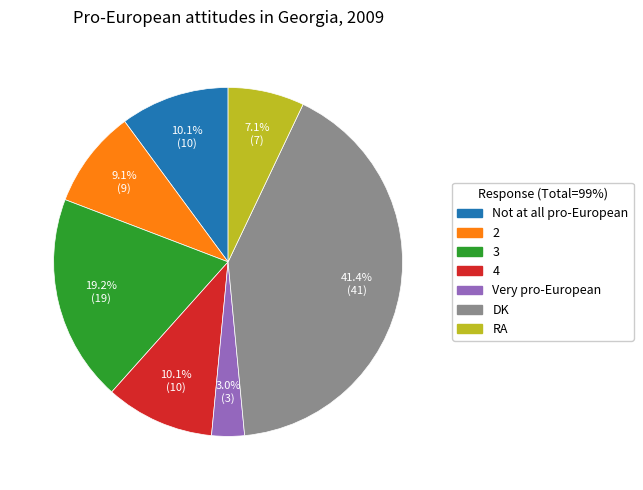

To the nearest percent, what percentage of the pie is 3?

19%